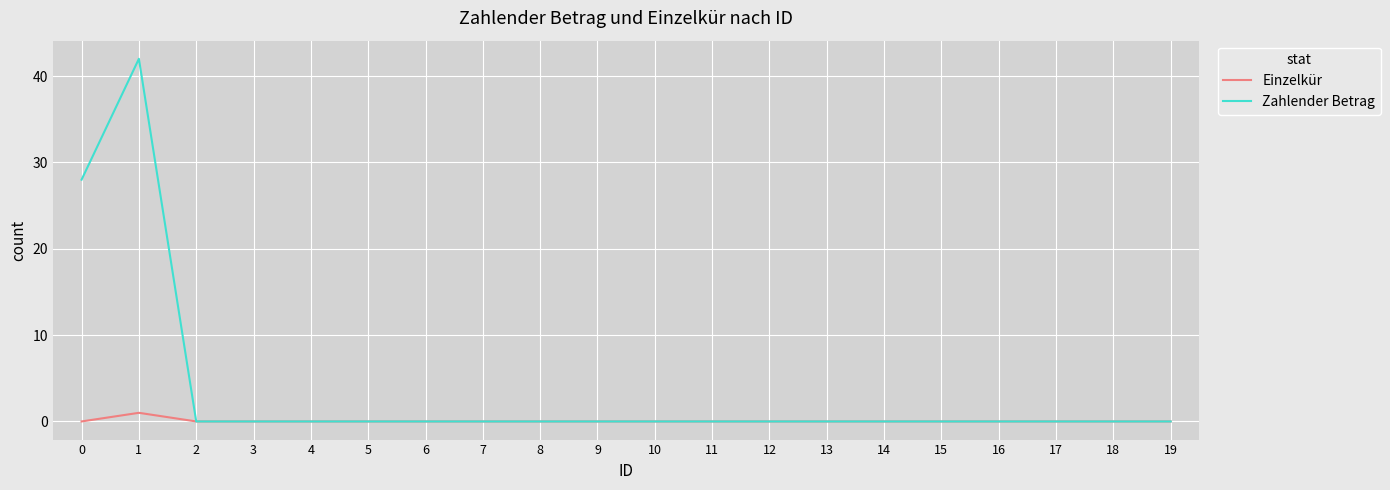

Which series changed the most between 0 and 6?

Zahlender Betrag